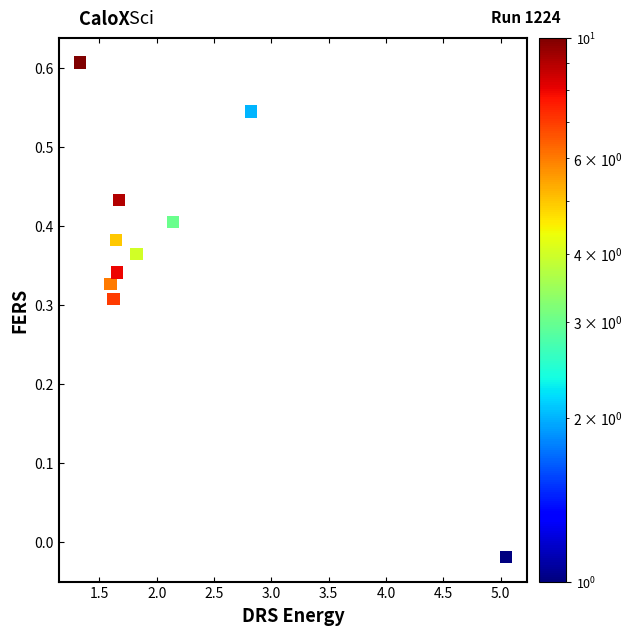

What is the average X value?

2.1